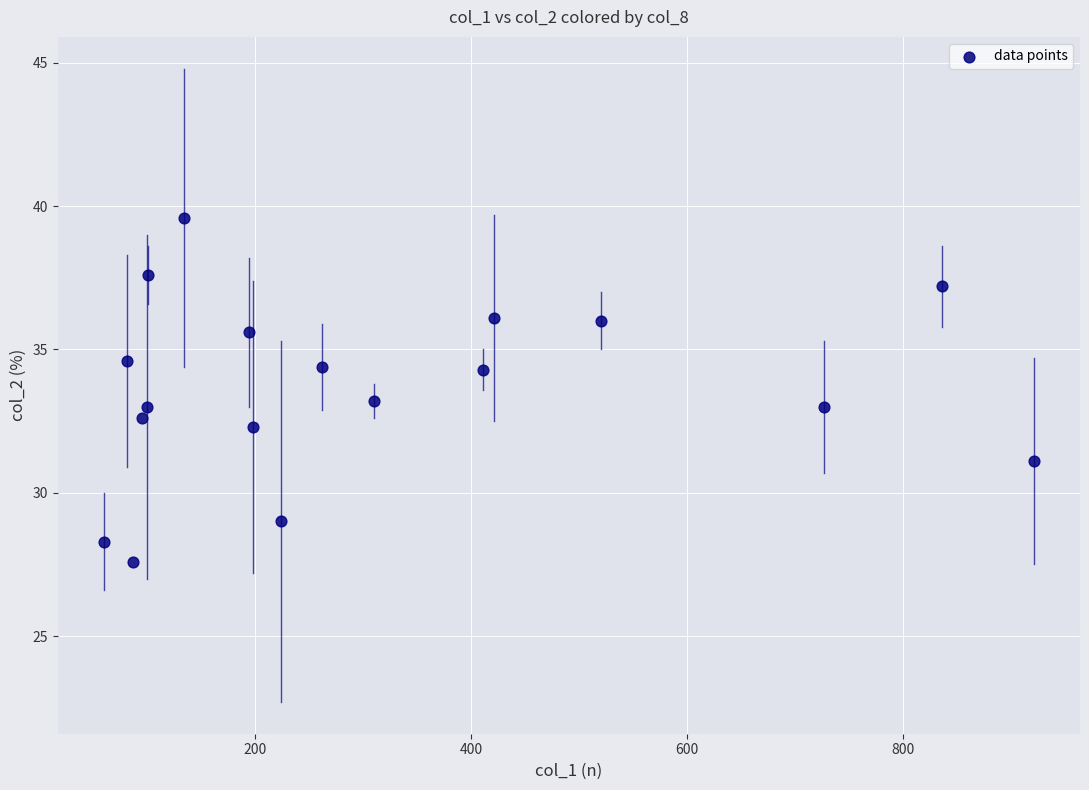

What is the range of X values (max minus min)?

861.0